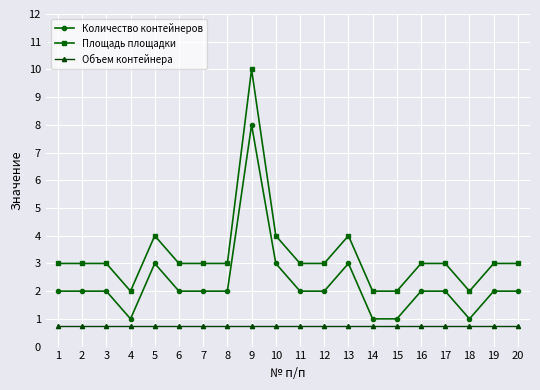

What is the difference between the Количество контейнеров values at 6 and 4?

1.0